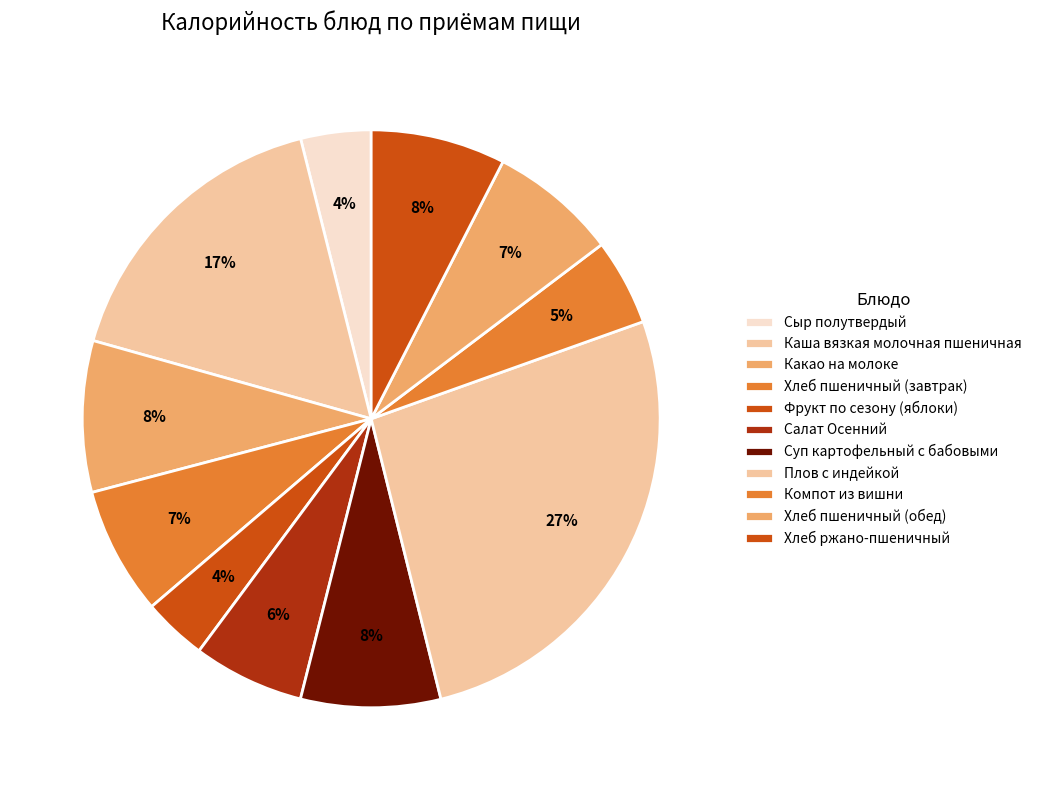

Which category has the smallest portion of the pie?

Фрукт по сезону (яблоки)